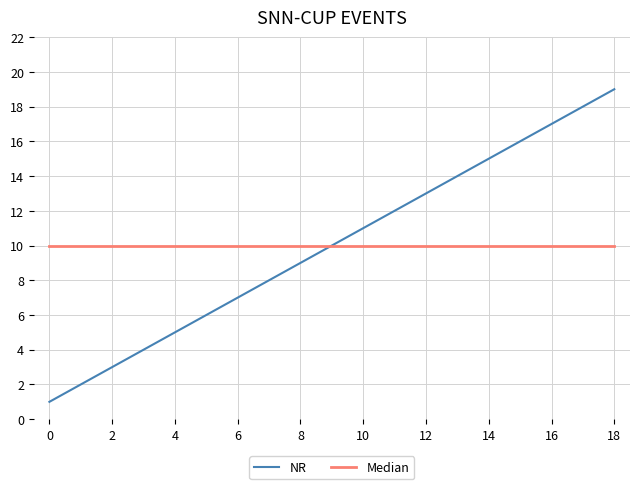

What is the smallest value displayed?

1